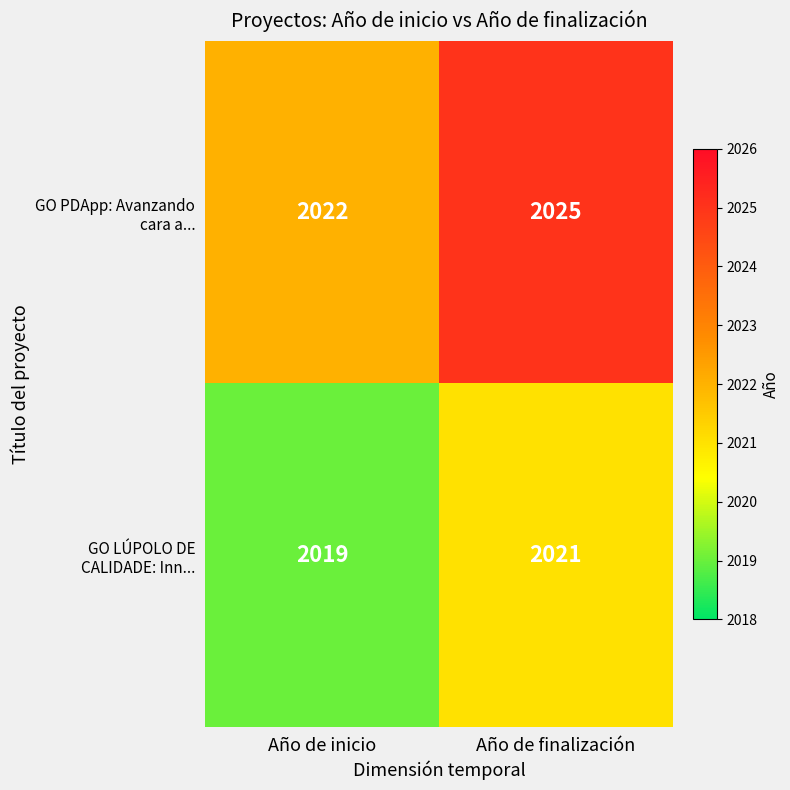

What is the total value across all series at Año de finalización?

4046